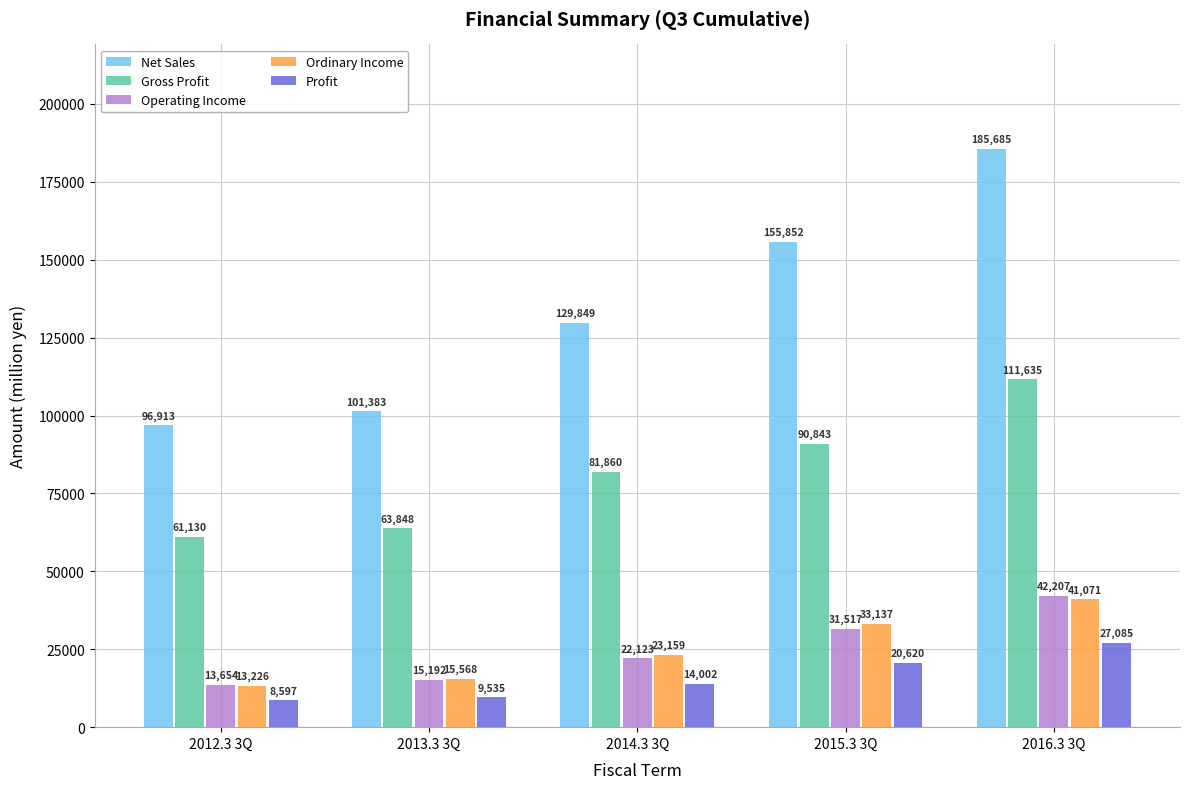

What is the average value of the Profit series?

15968